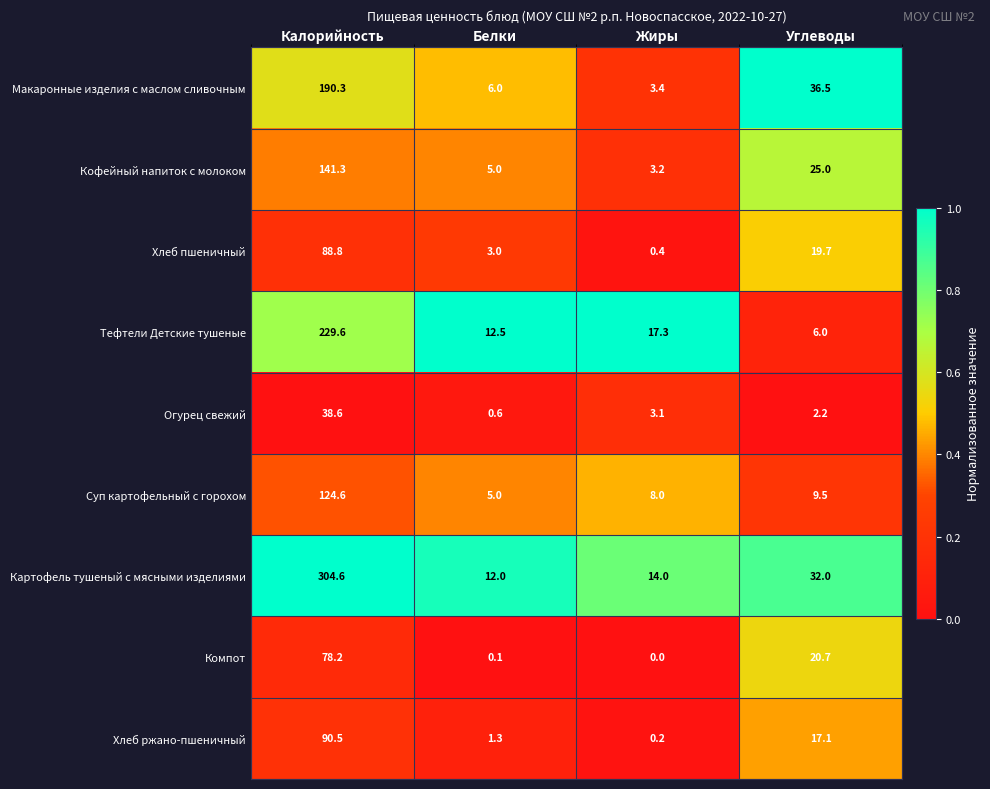

Which series has the widest spread of values?

Картофель тушеный с мясными изделиями